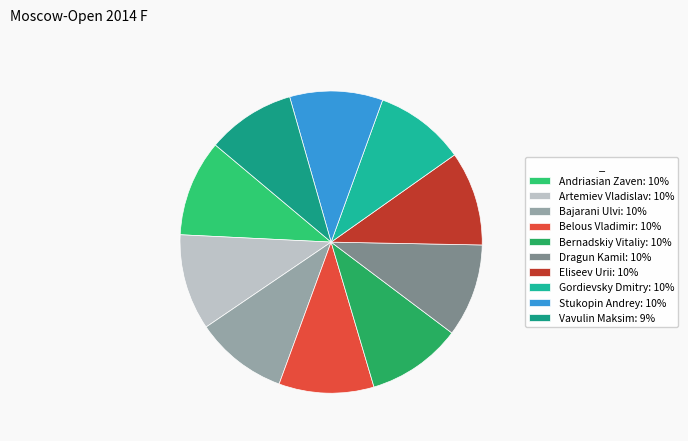

To the nearest percent, what portion does Gordievsky Dmitry represent?

10%